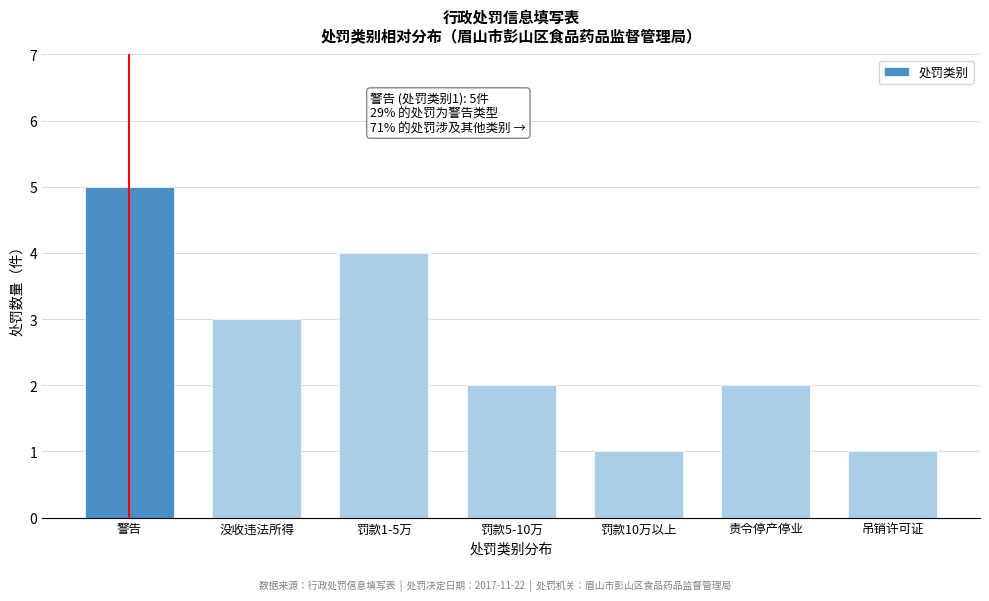

Reading right to left, transcribe all the data shown in this chart.

1	2	1	2	4	3	5